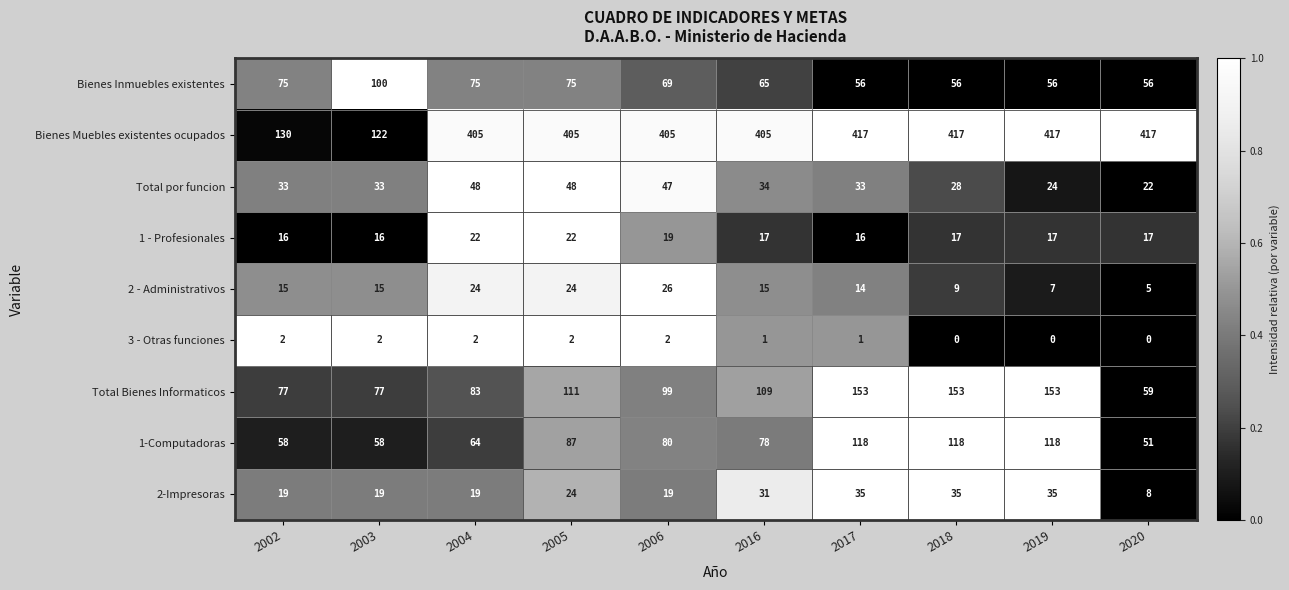

What is the minimum value for Total Bienes Informaticos?

59